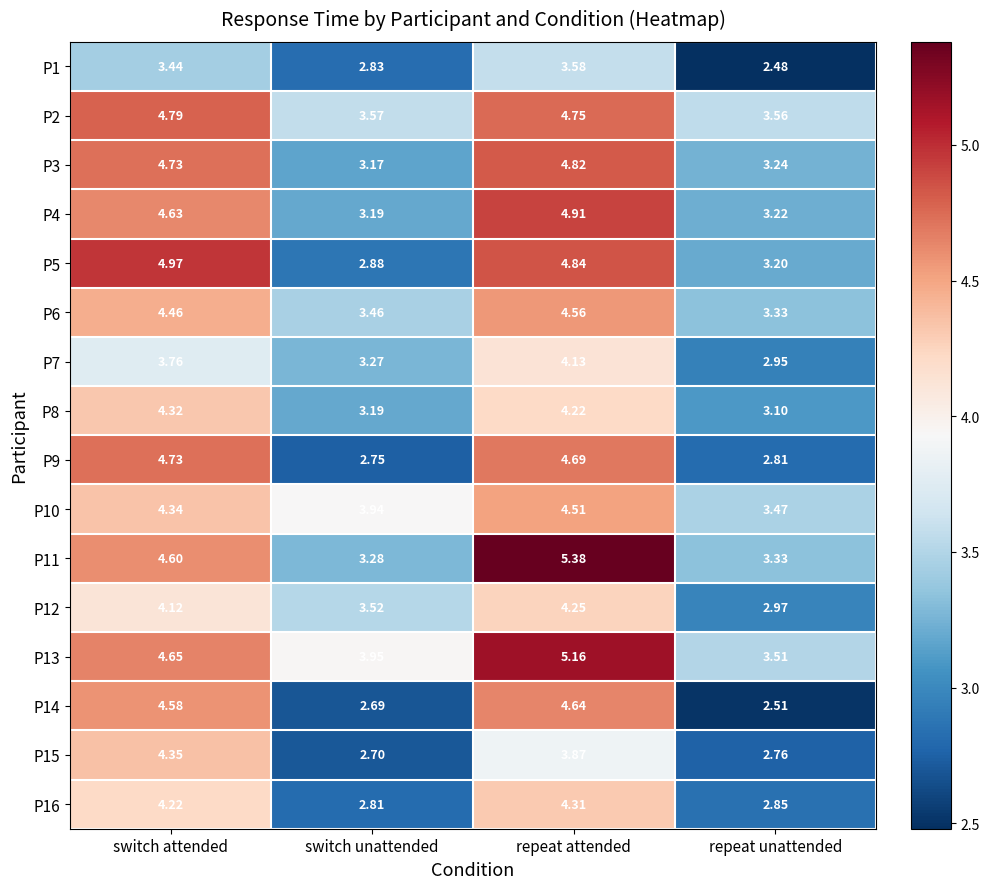

What is the greatest value displayed?

5.4